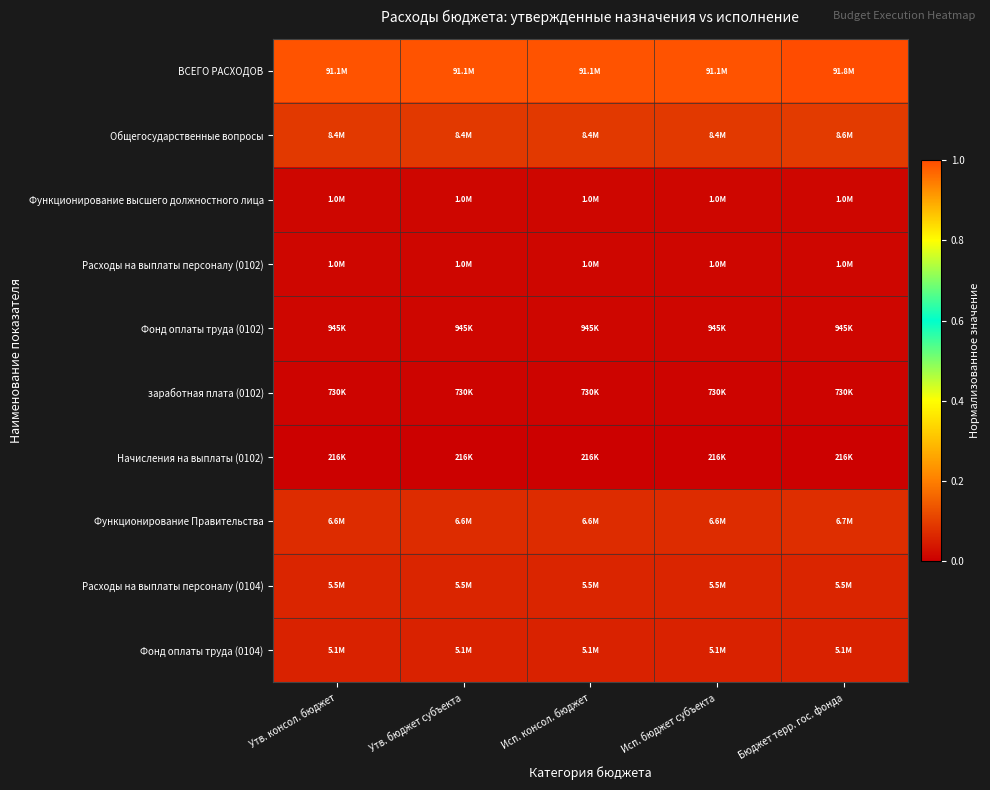

At which category is the sum across all series the highest?

Бюджет терр. гос. фонда